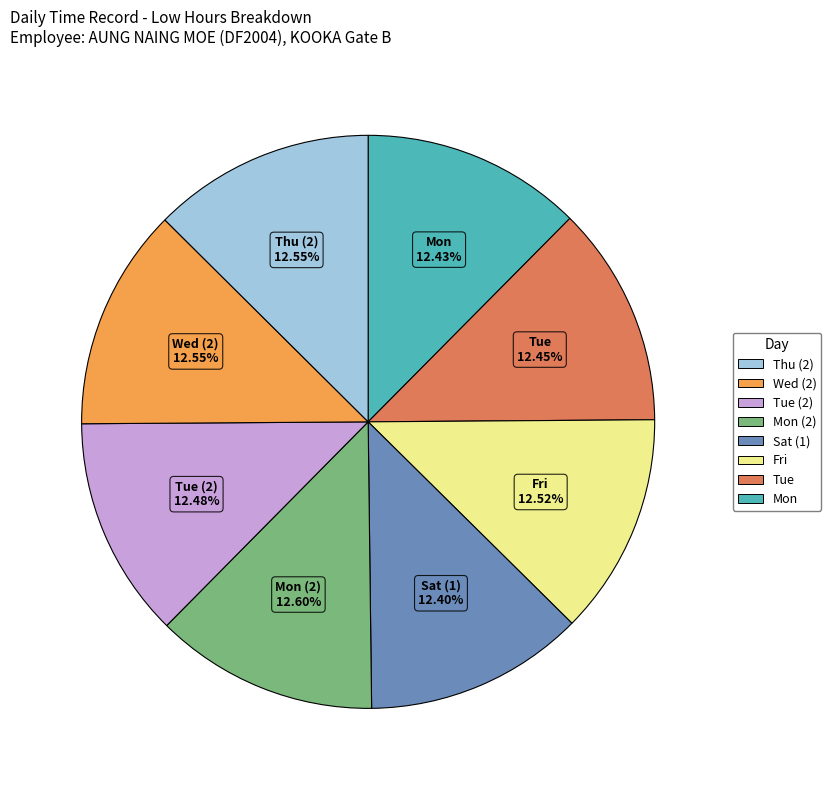

Is there a majority slice in this chart?

No